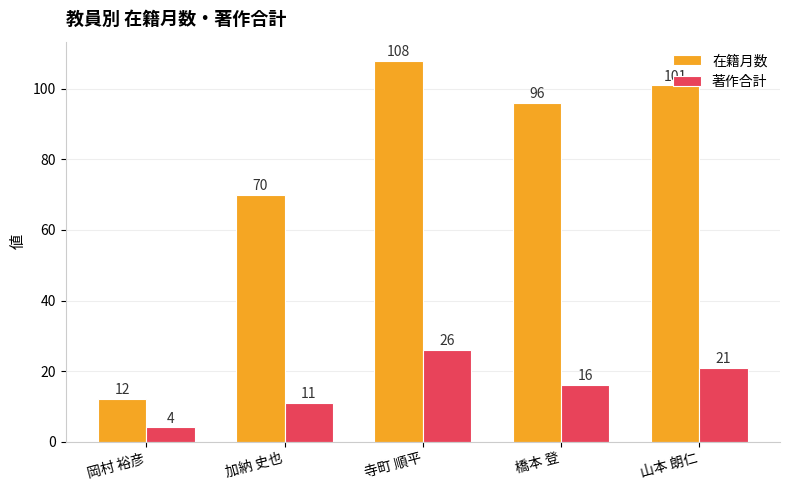

How many values in the 著作合計 series are below 16?

2